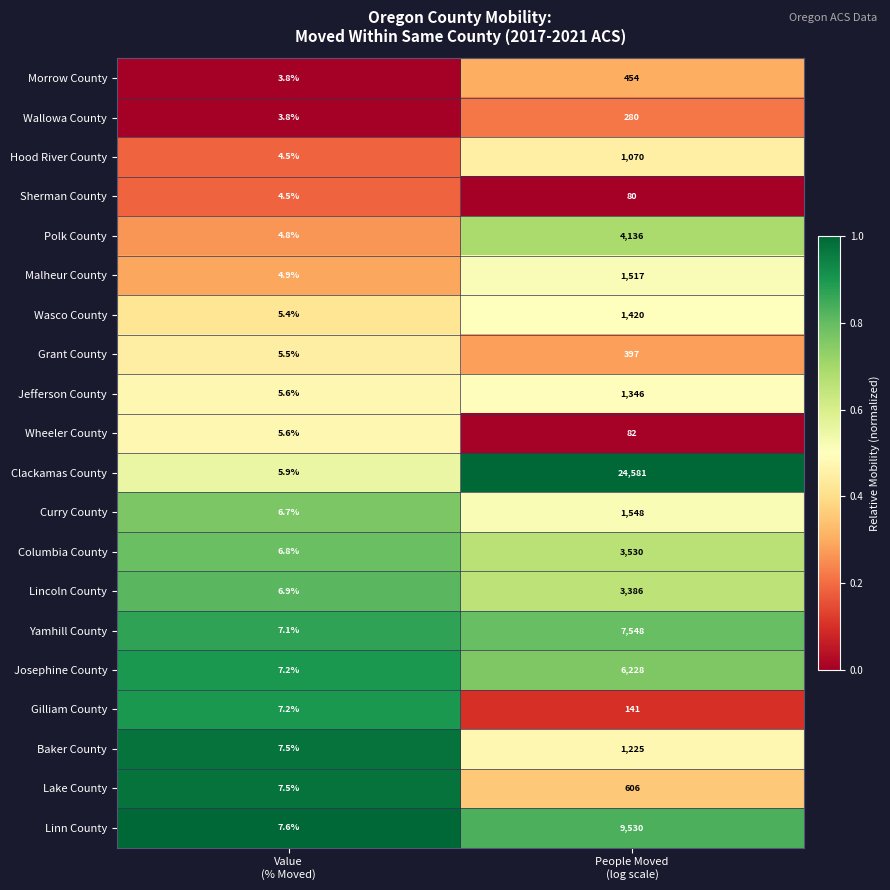

What is the difference between the maximum and minimum values in the Baker County series?

1217.5